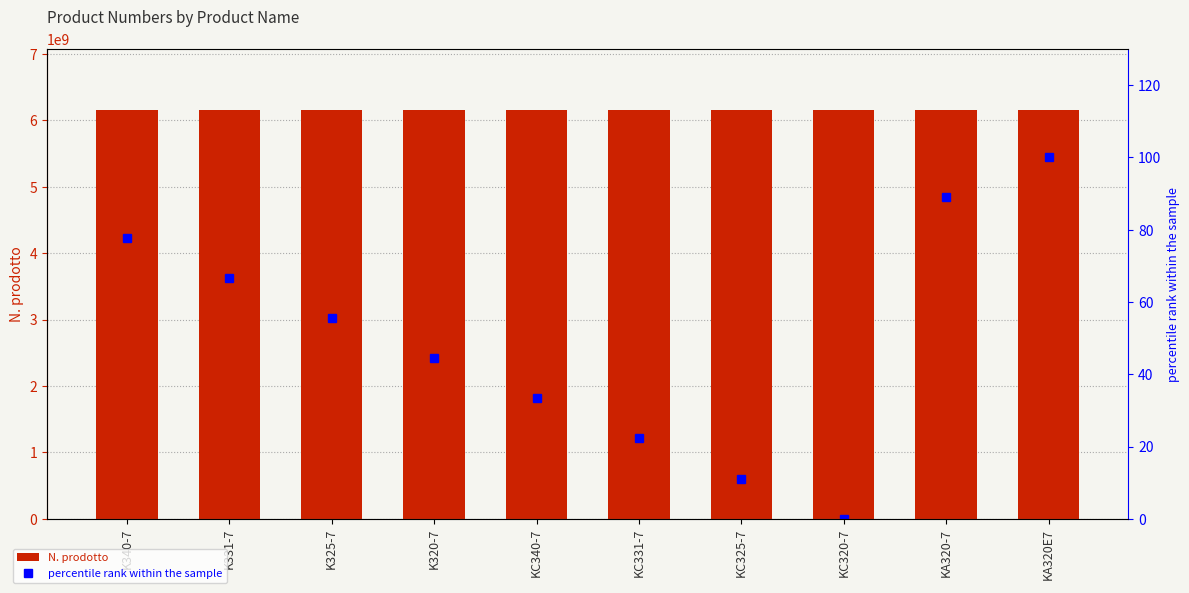

How many values in percentile rank within the sample are above zero?

9